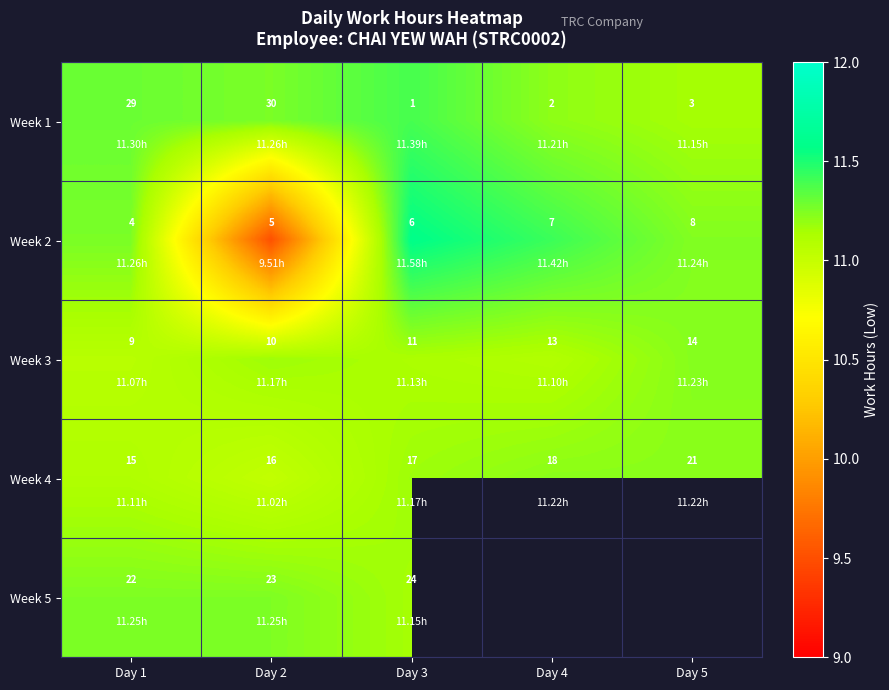

Between Day 3 and Day 4, which is larger?

Day 3